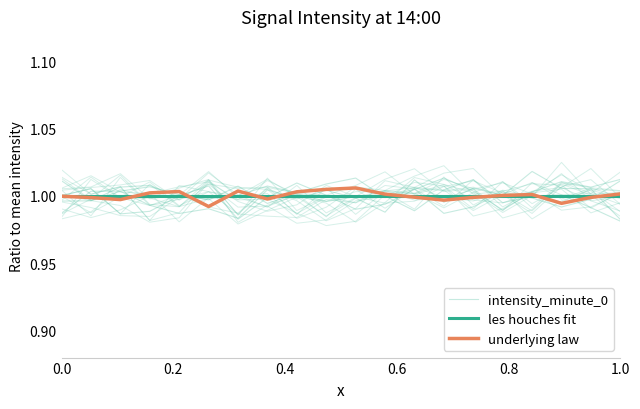

How many lines are shown in the chart?

3